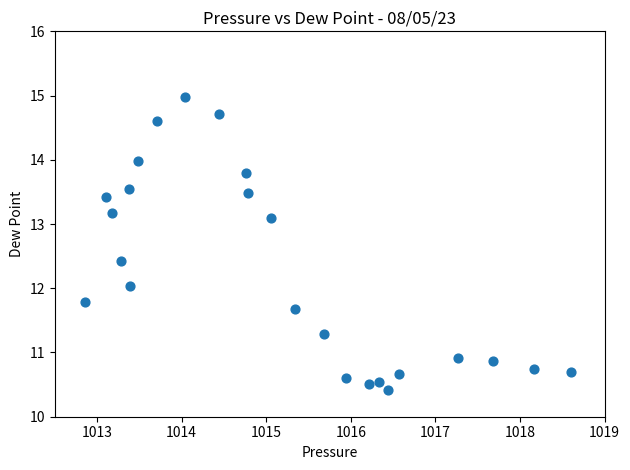

What is the range of X values (max minus min)?

5.7